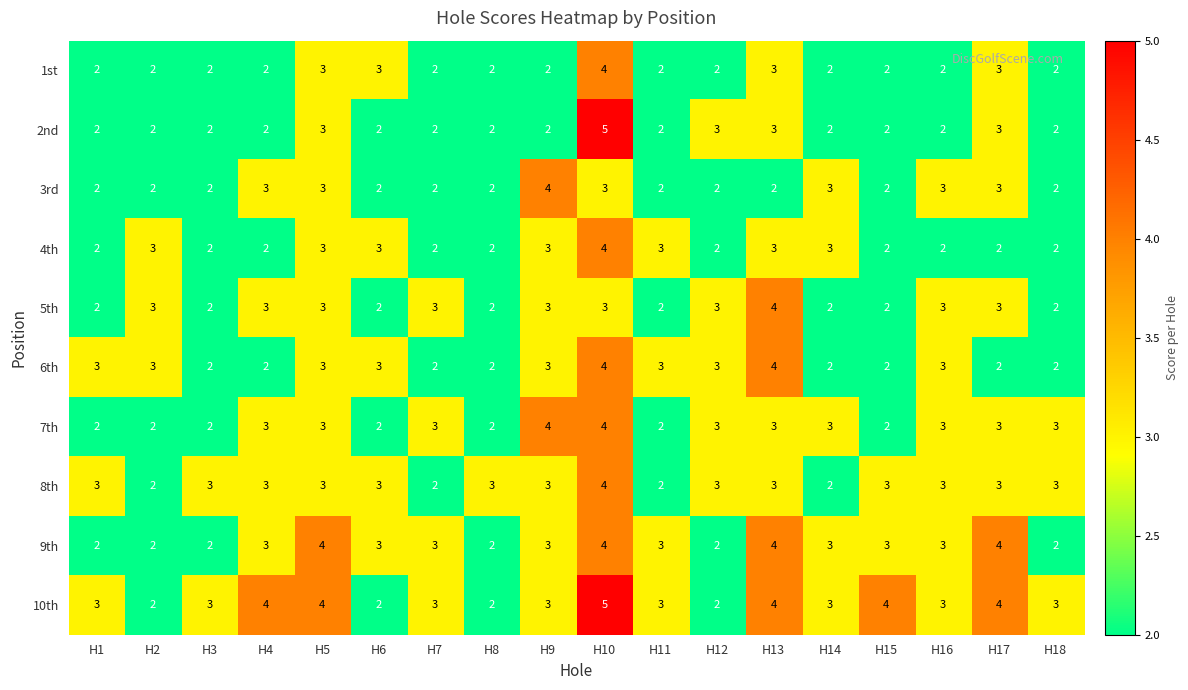

At which category is the sum across all series the highest?

H10